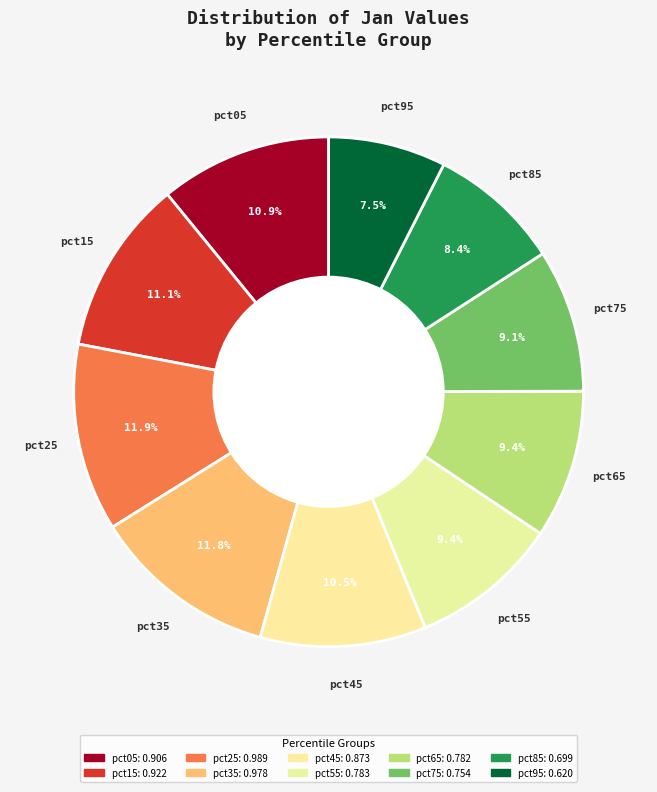

What percentage is NOT represented by pct55?

90.6%